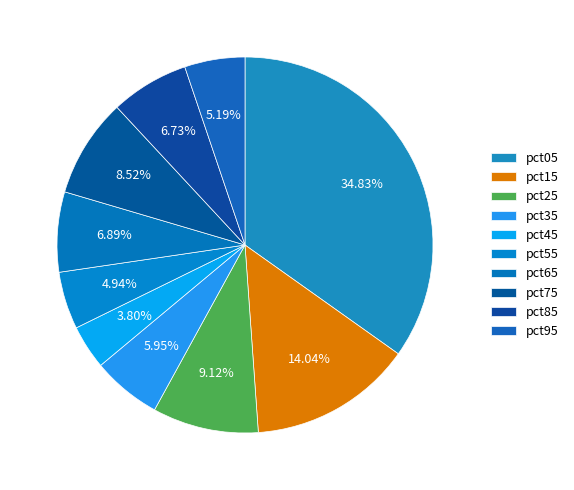

Rank the categories by value from highest to lowest.

pct05, pct15, pct25, pct75, pct65, pct85, pct35, pct95, pct55, pct45